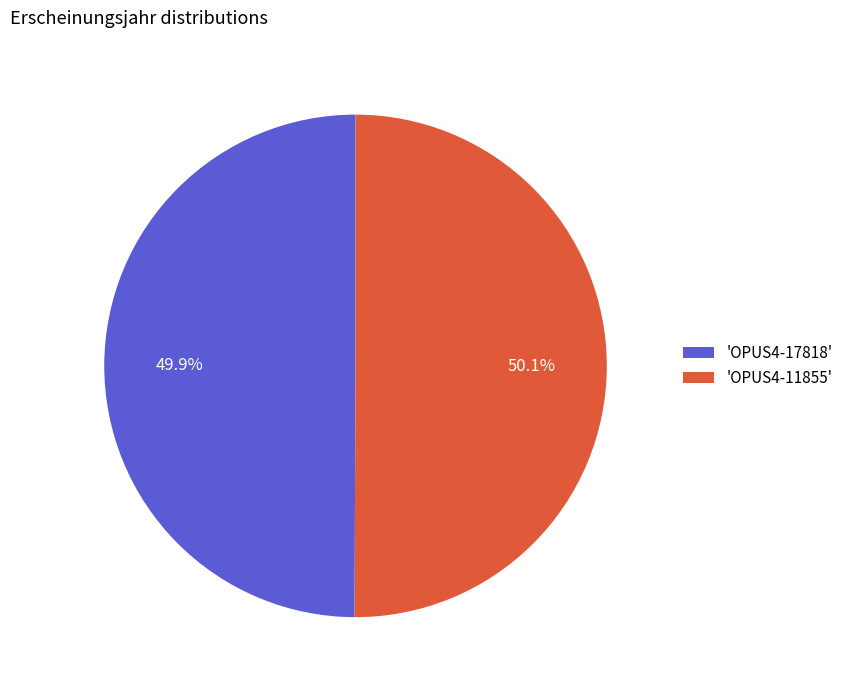

Is there a majority slice in this chart?

Yes